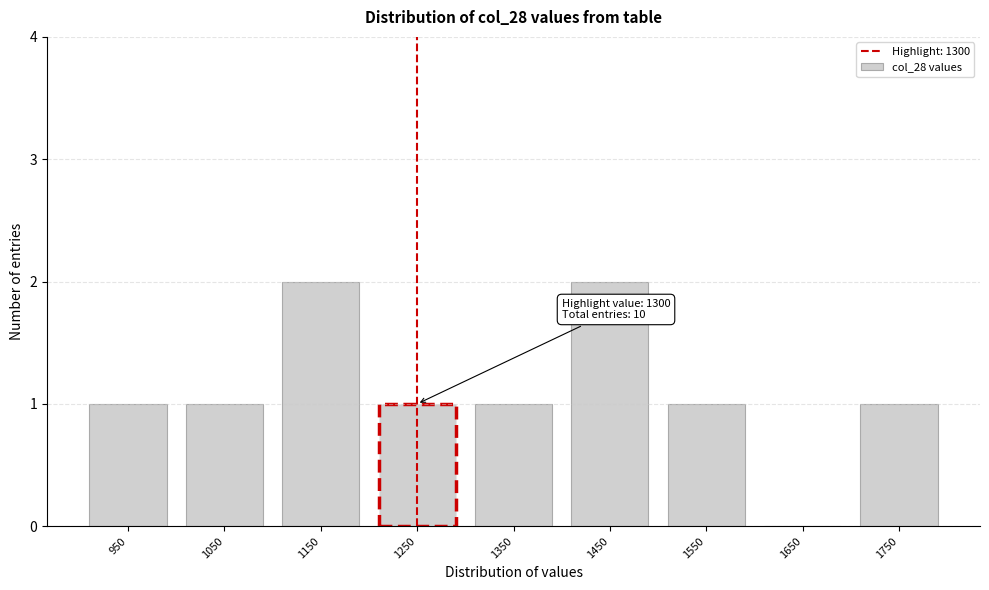

Reading left to right, extract all data points from this chart.

950=1	1050=1	1150=2	1250=1	1350=1	1450=2	1550=1	1650=0	1750=1